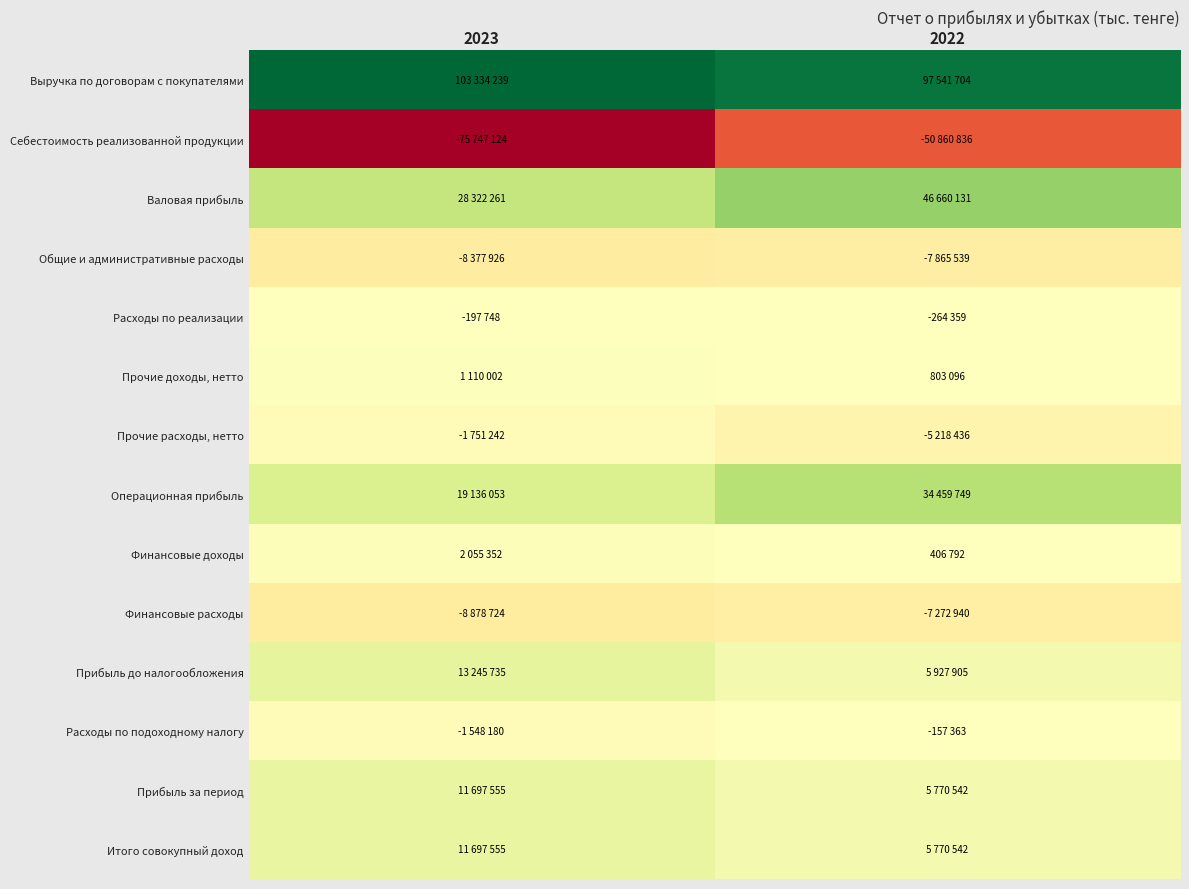

Which category has the highest value across all series?

2023